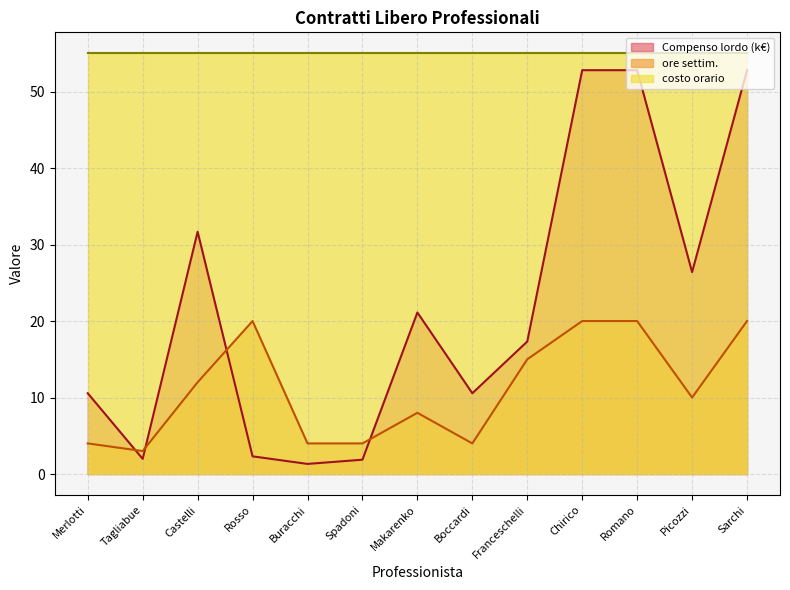

Where do ore settim. and Compenso lordo first cross each other?

Merlotti and Tagliabue